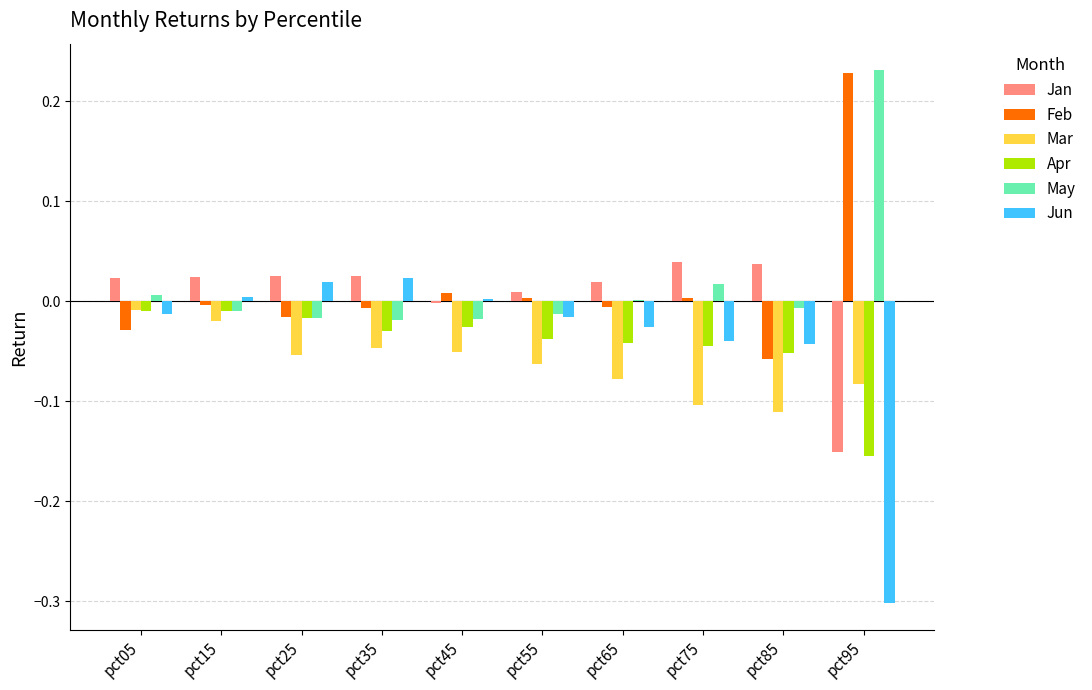

The Mar series shows -0.0 at pct95. True or false?

False